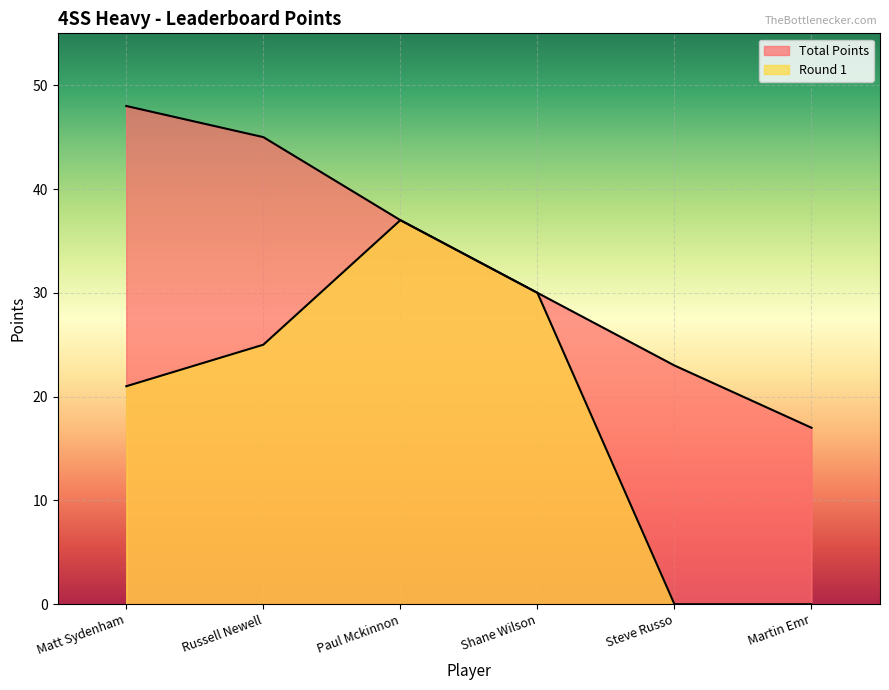

List the series in order of their overall mean, lowest first.

Round 1, Total Points